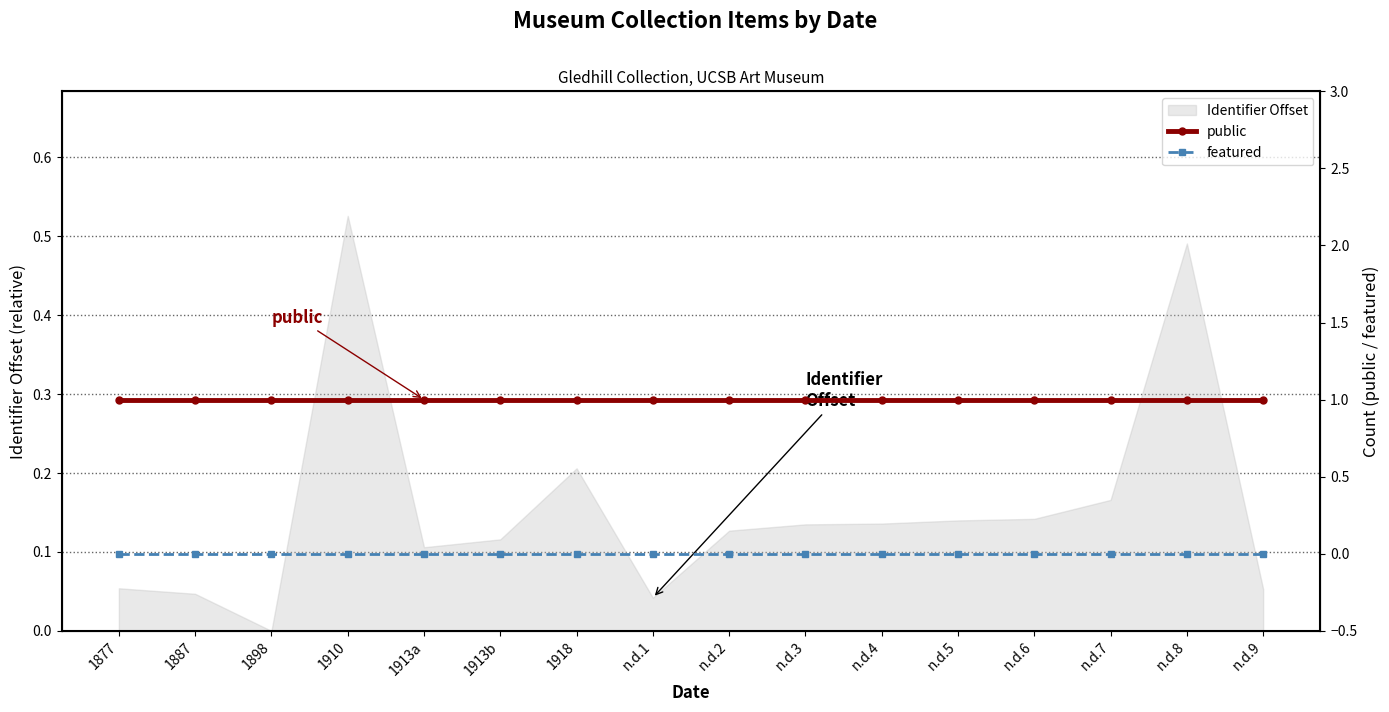

At which label is public closest to 1?

1877